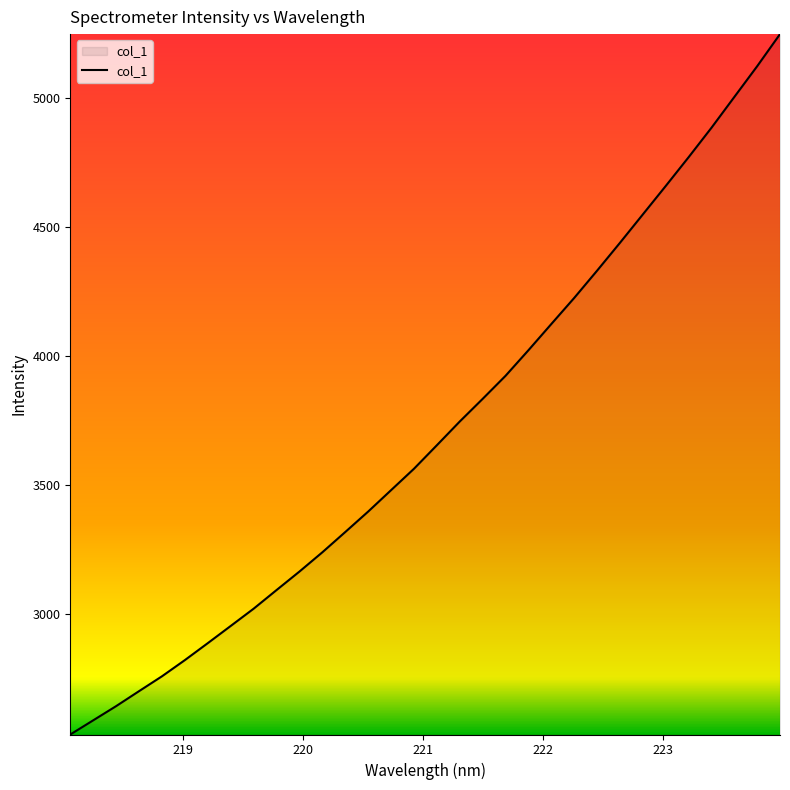

How many lines are shown in the chart?

1